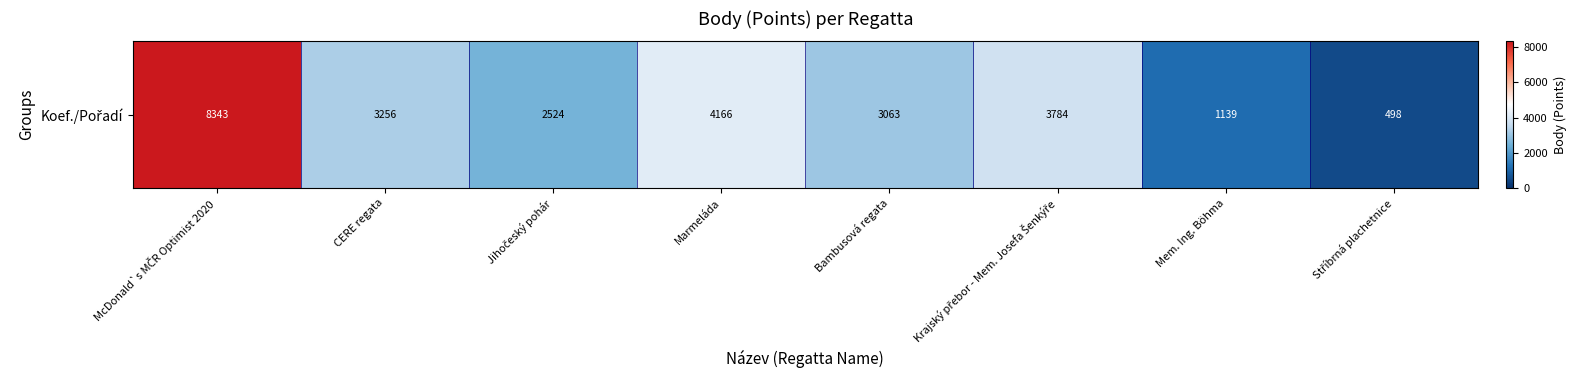

Which has a higher value, McDonald`s MČR Optimist 2020 or Krajský přebor - Mem. Josefa Šenkýře?

McDonald`s MČR Optimist 2020